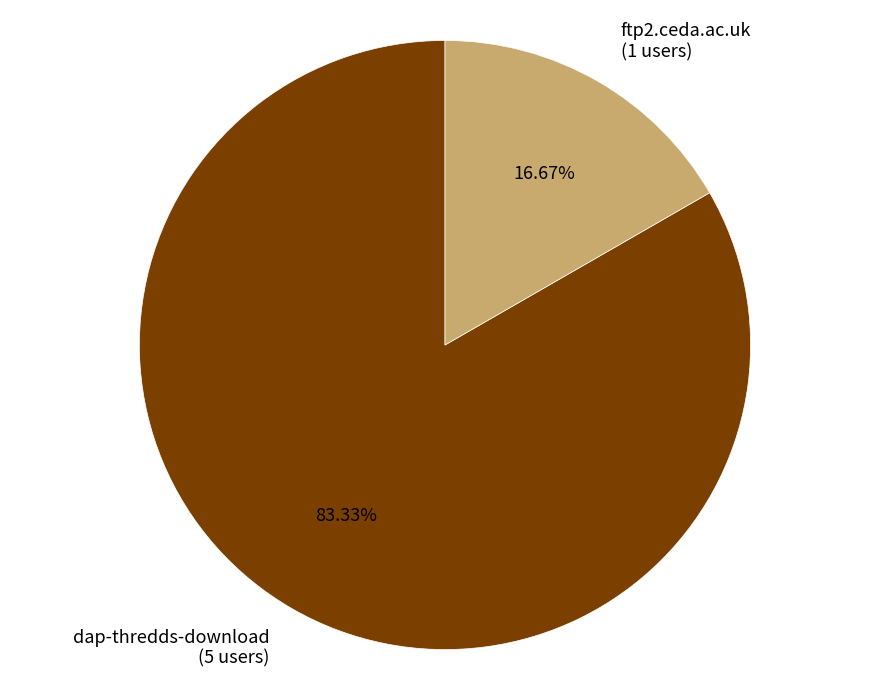

What portion of the pie excludes ftp2.ceda.ac.uk?

83.3%